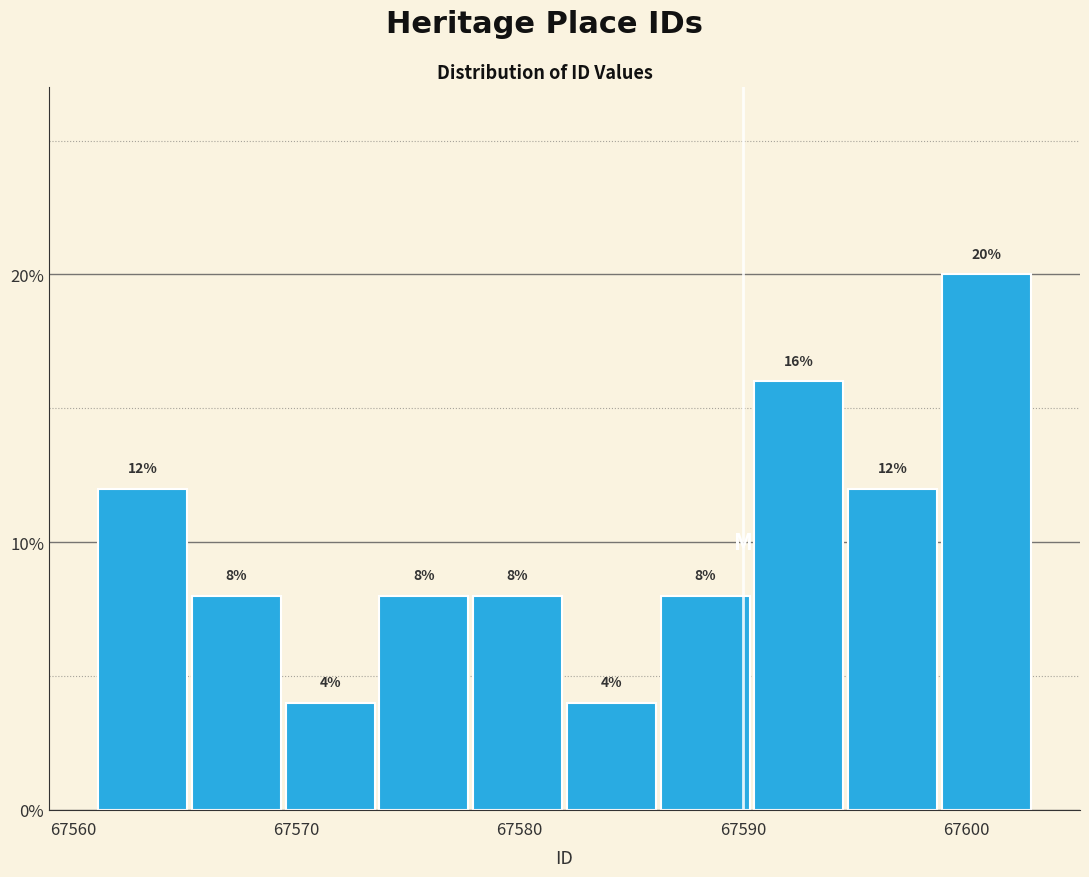

Reading left to right, list every bar in this chart as the range it spans on the x-axis followed by its height. The bar edges are not printed on the chart, so give them approximately, as read against the axis.

67561.0 to 67565.2: 12
67565.2 to 67569.4: 8
67569.4 to 67573.6: 4
67573.6 to 67577.8: 8
67577.8 to 67582.0: 8
67582.0 to 67586.2: 4
67586.2 to 67590.4: 8
67590.4 to 67594.6: 16
67594.6 to 67598.8: 12
67598.8 to 67603.0: 20